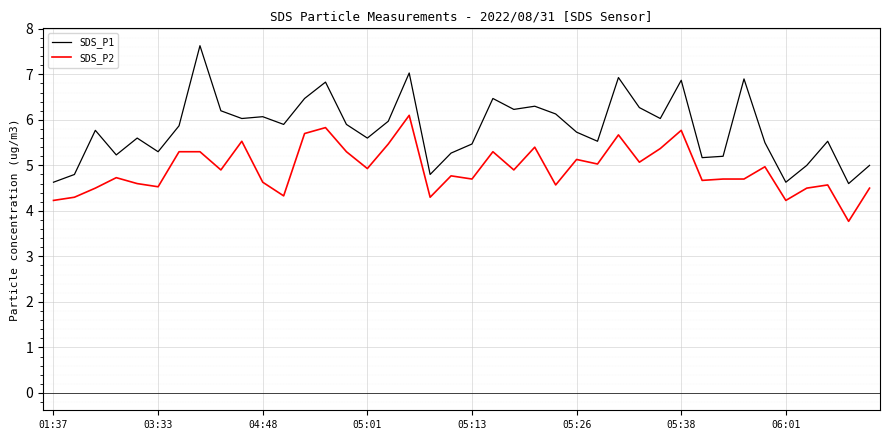

What is the maximum value for SDS_P1?

7.6